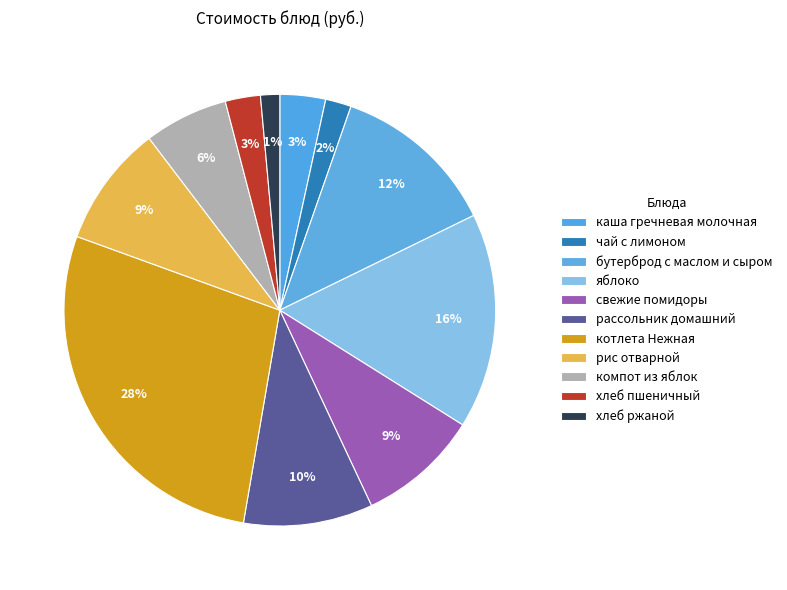

Is the sum of хлеб пшеничный and компот из яблок greater than half?

No